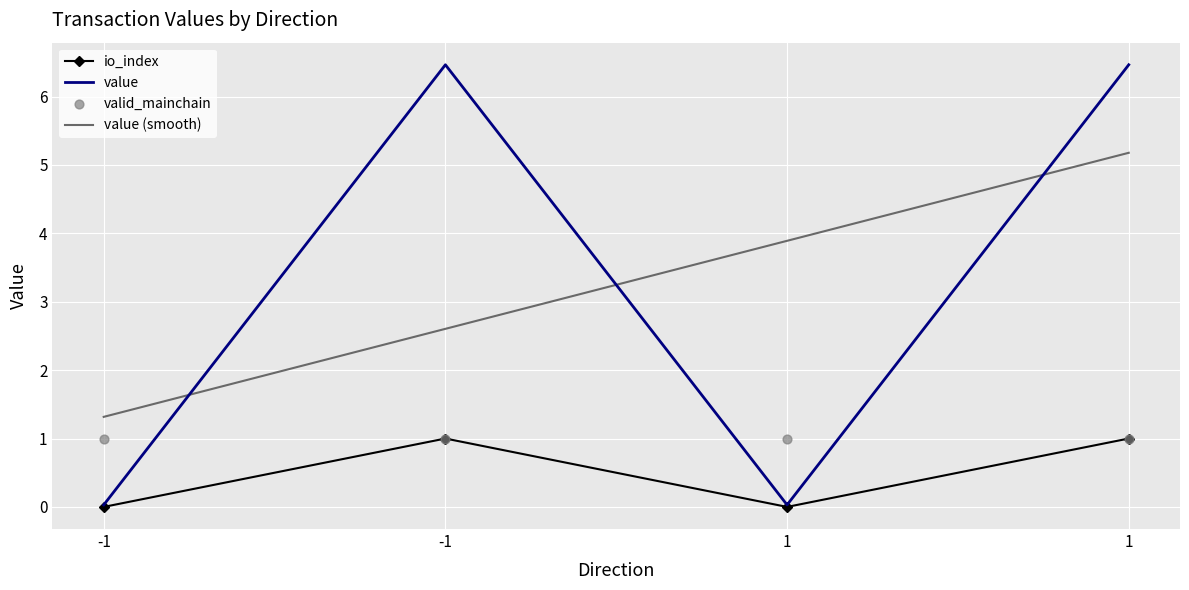

Which series contains the highest Y value?

value